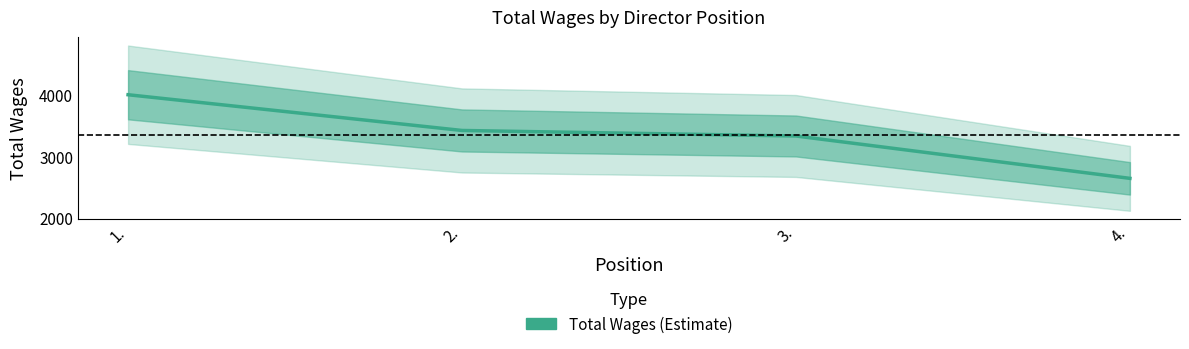

The chart shows a value of 5714 at 1.. True or false?

False